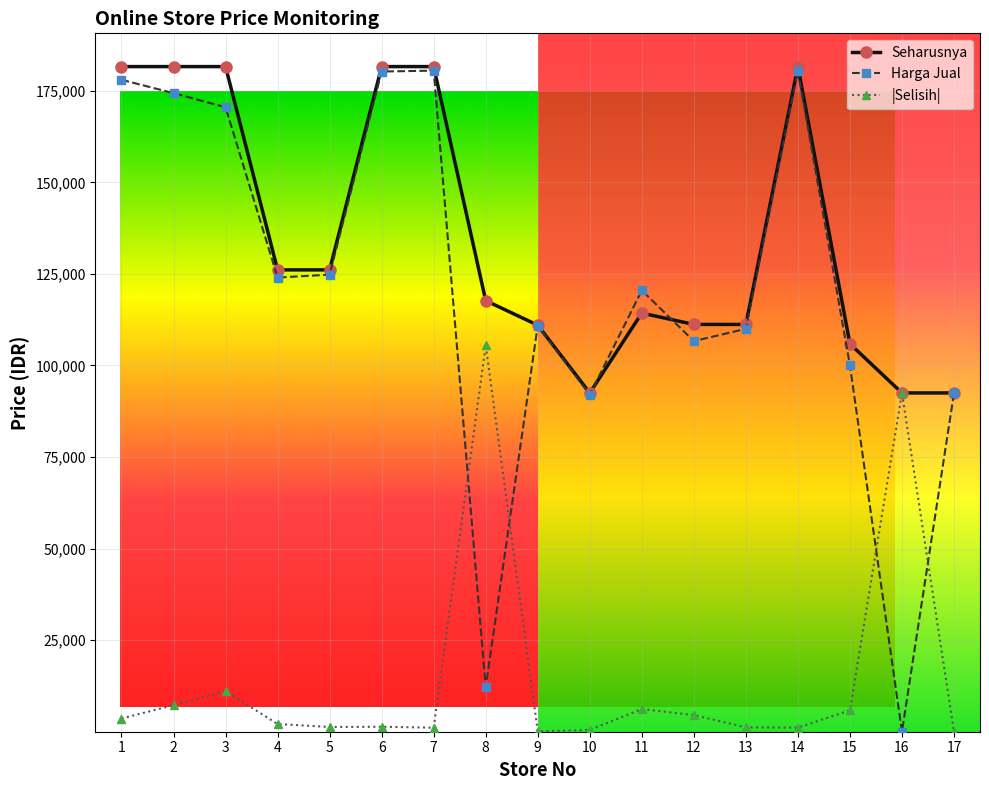

Which series has the largest total across all categories?

Seharusnya